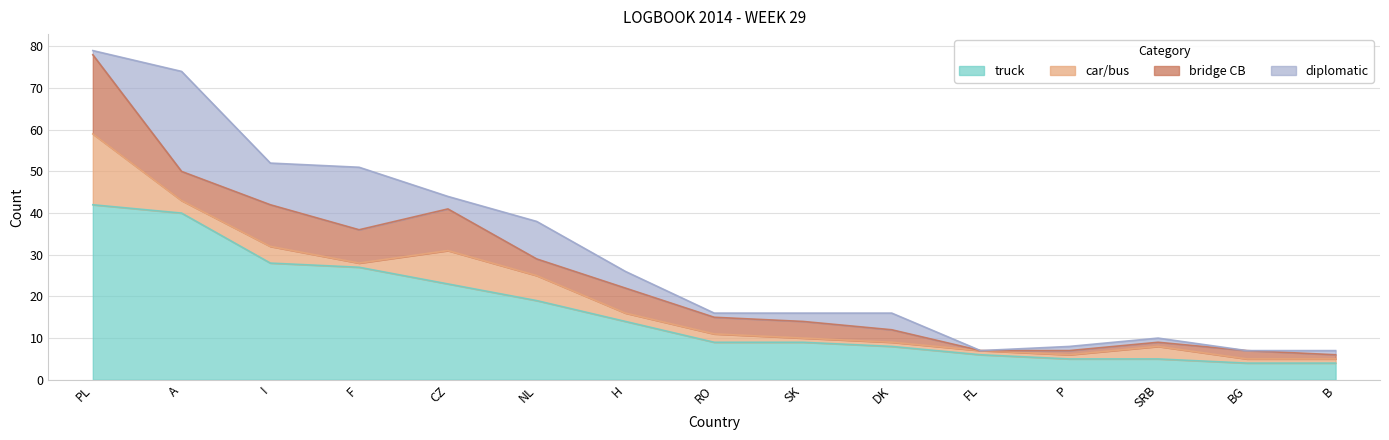

What is the difference between the maximum and second lowest values in the truck series?

38